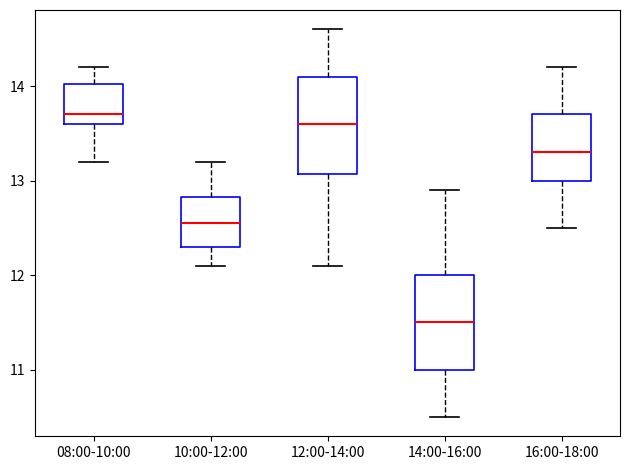

Which box's median line is the lowest?

14:00-16:00